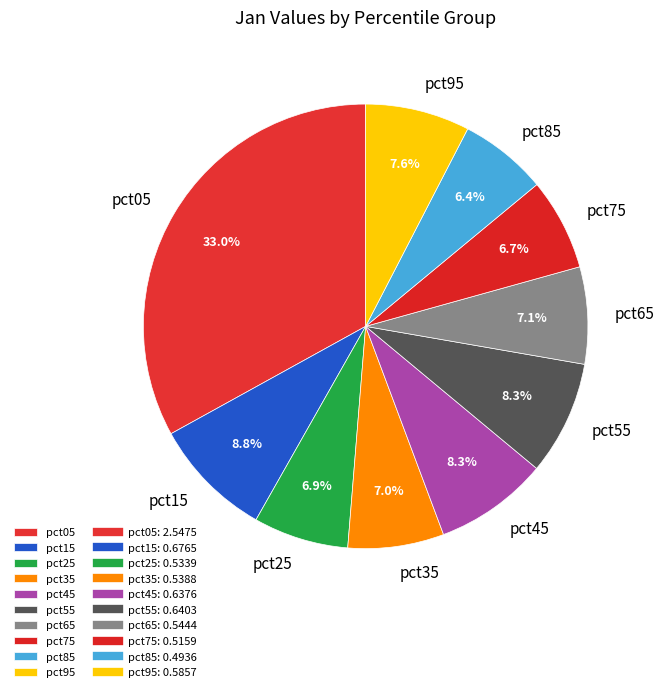

Which category has the biggest portion of the pie?

pct05